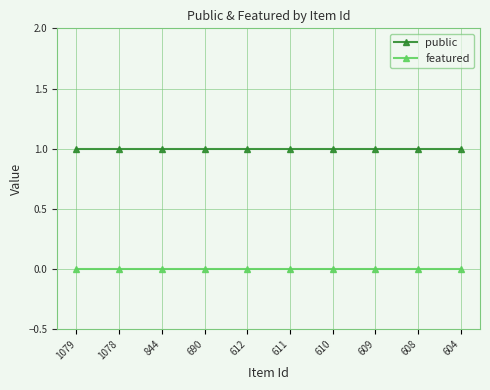

Is the value of public at 611 greater than the value of featured at 608?

Yes